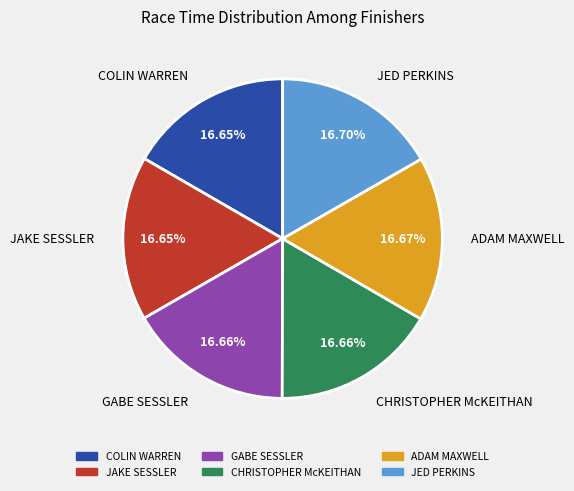

Does JED PERKINS represent more than half of the total?

No